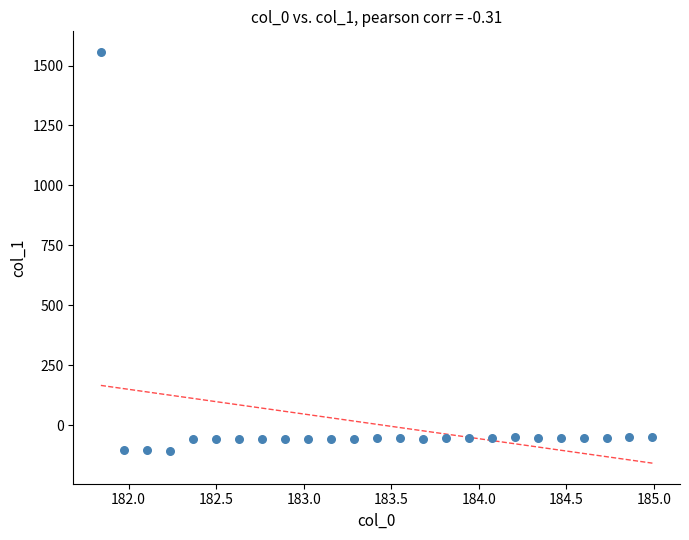

What is the range of X values (max minus min)?

3.1